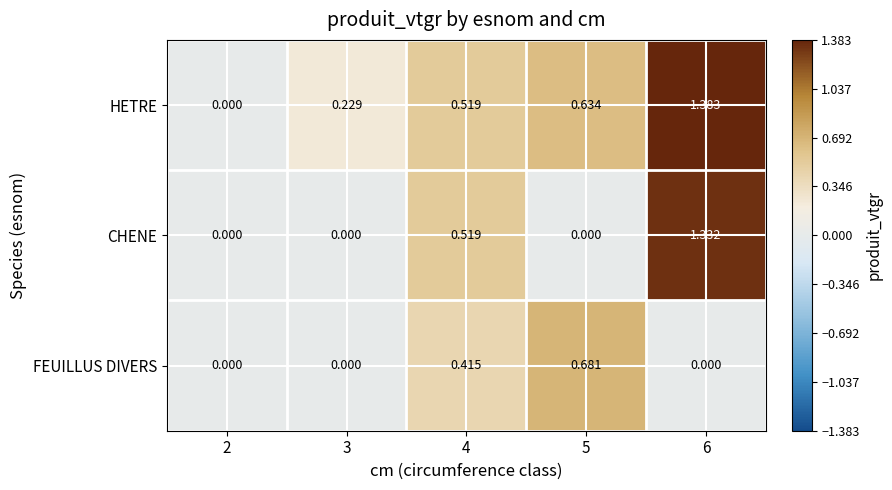

Which series has the widest spread of values?

HETRE